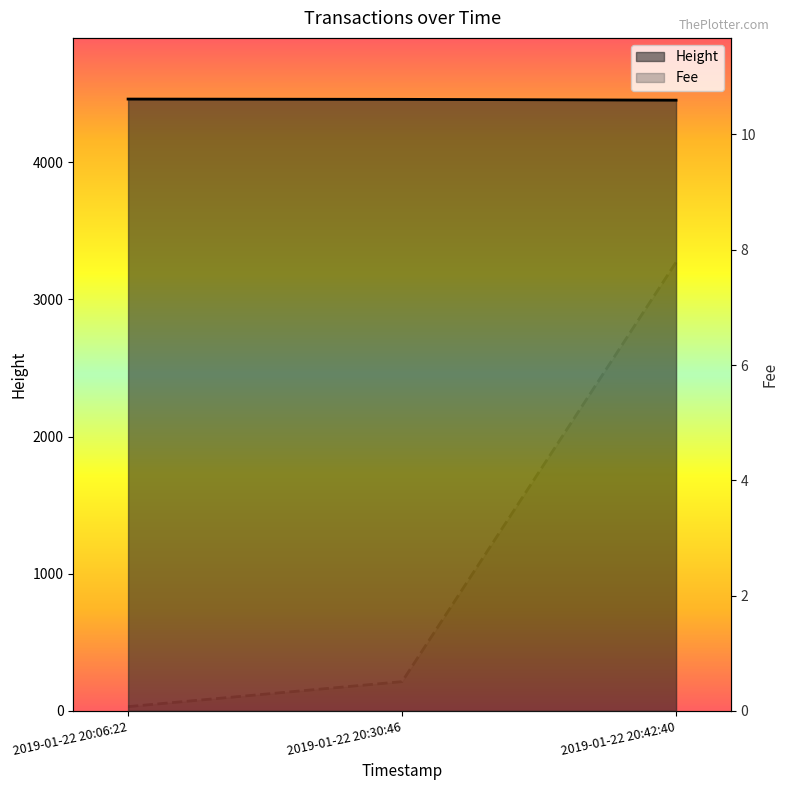

What is the value of the Height point at the 1st from the left?

4461.0